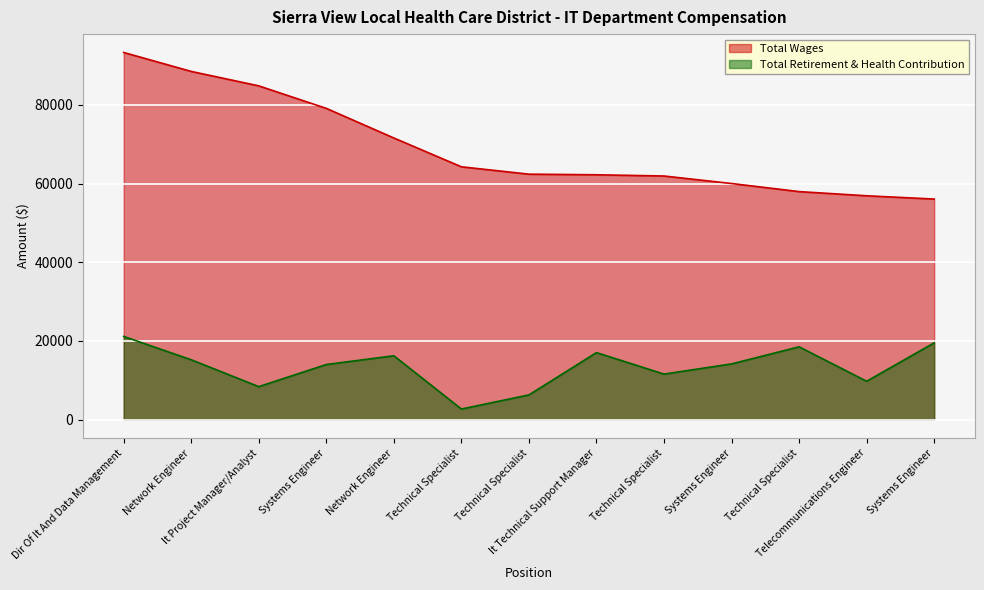

What is the difference between the second highest and second lowest values in the Total Retirement & Health Contribution series?

13230